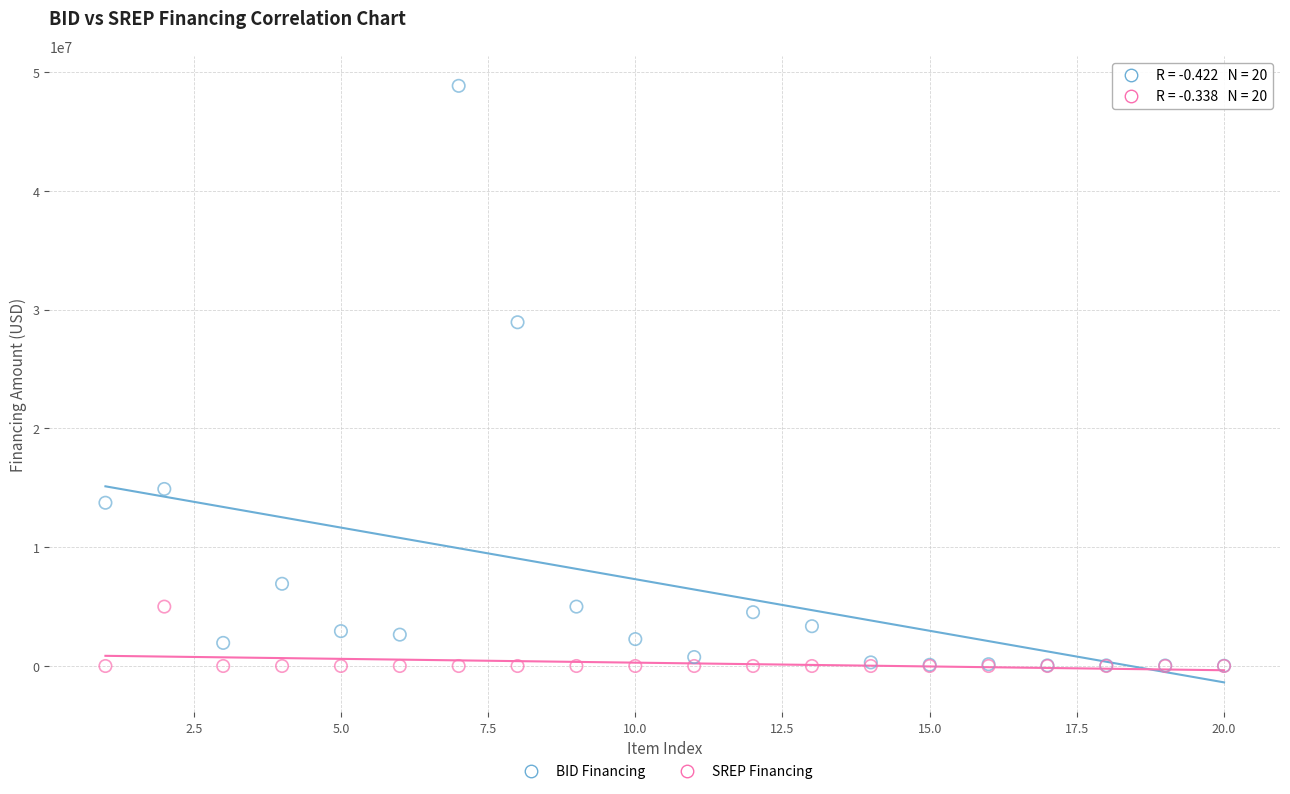

Which series has the widest spread of Y values?

BID Financing